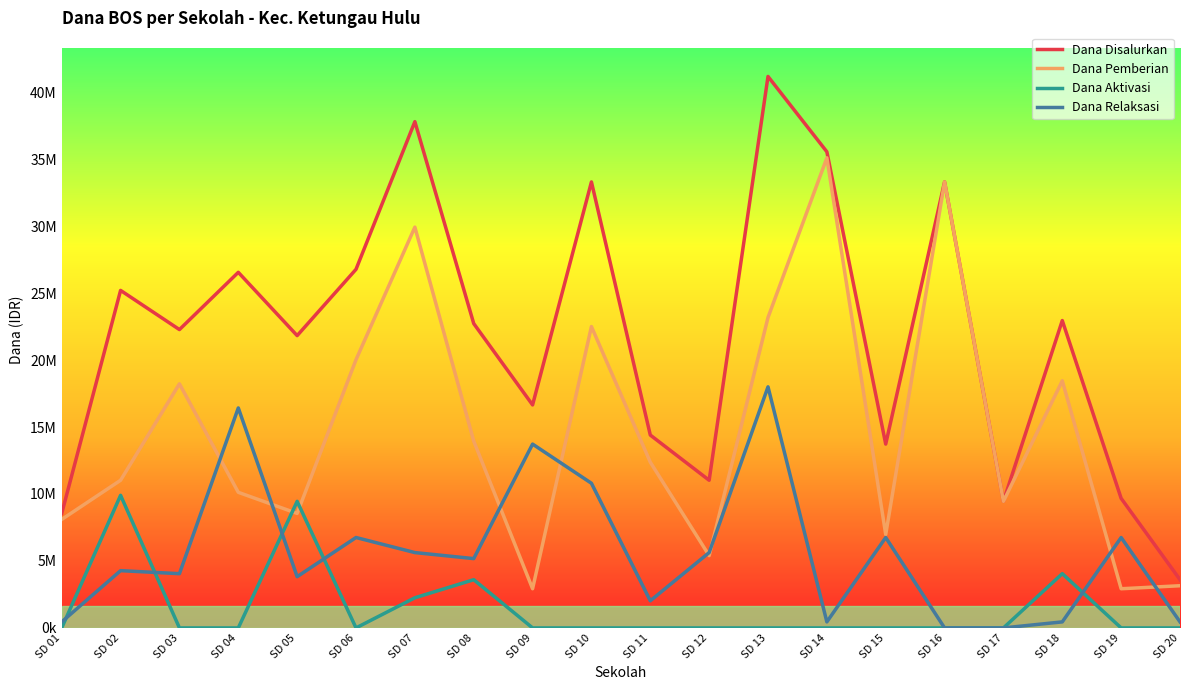

What are all the series names shown in the legend?

Dana Disalurkan, Dana Pemberian, Dana Aktivasi, Dana Relaksasi